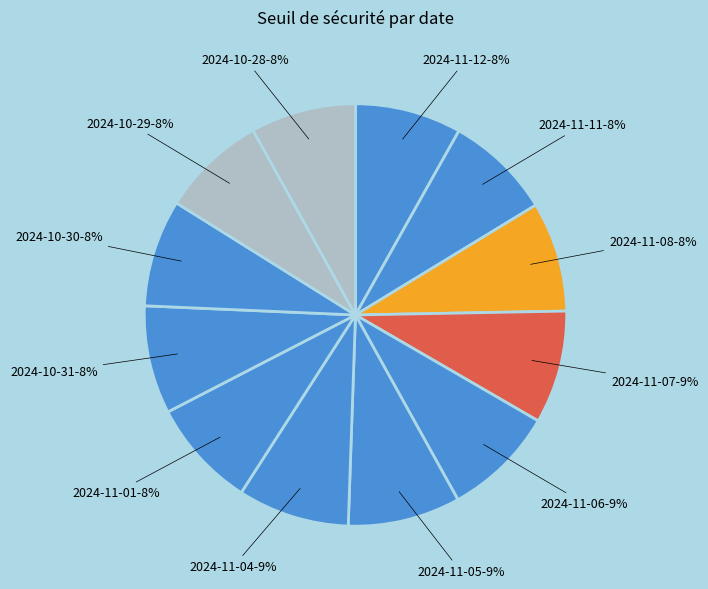

What is the ratio of the value at 2024-11-07 to the value at 2024-10-28?

1.1